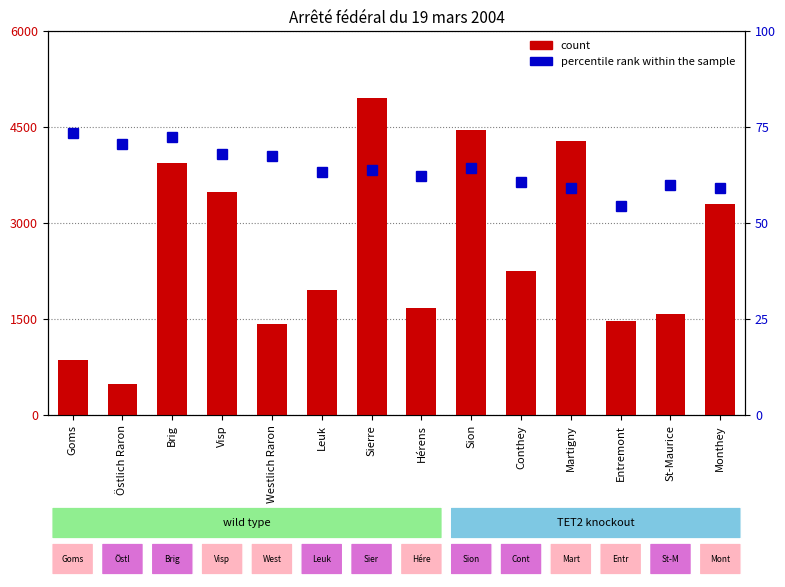

How many data points does each series have?

14